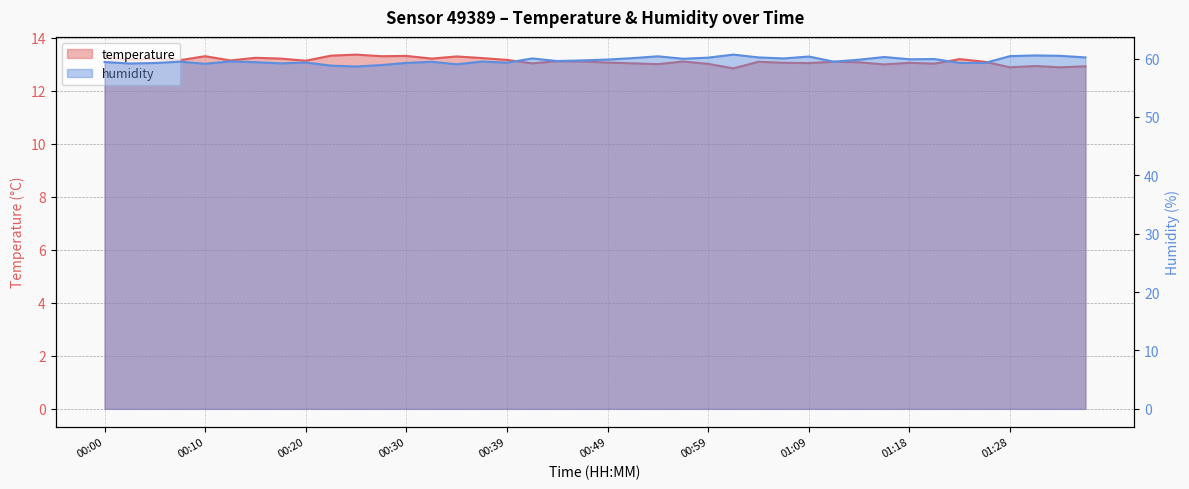

What is the difference between the maximum and minimum values in the humidity series?

2.0